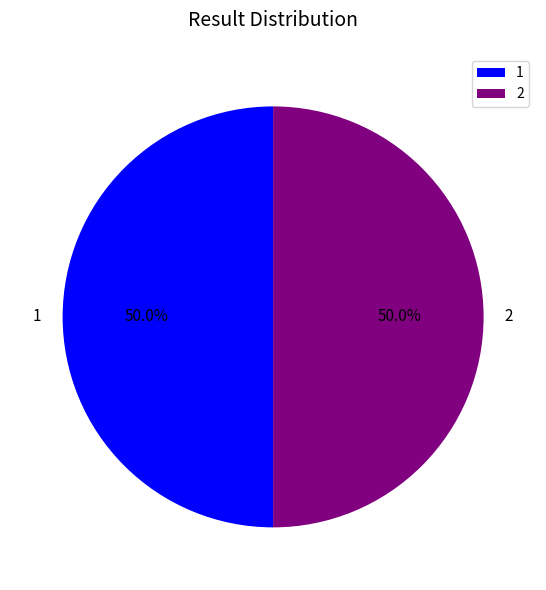

How much of the chart is everything except 1?

50.0%